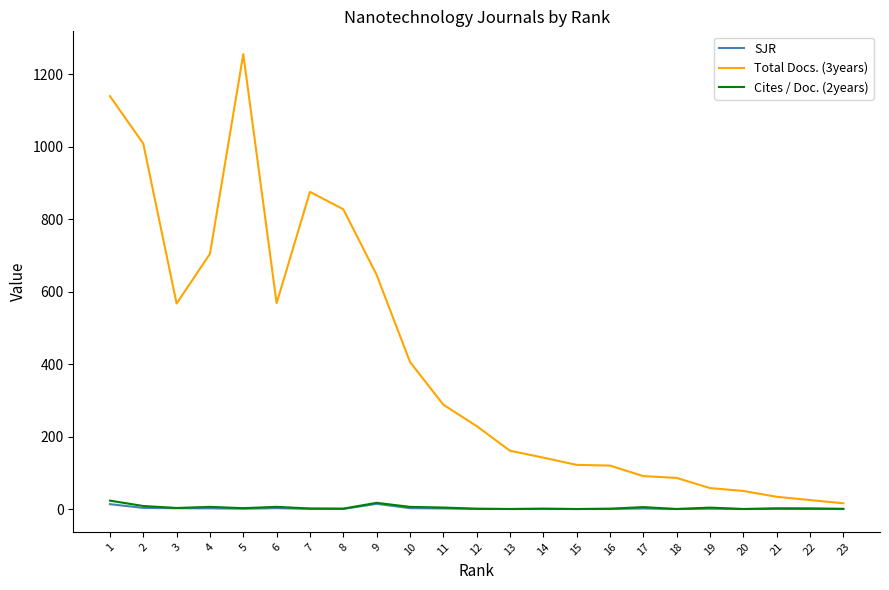

Which series has the widest spread of values?

Total Docs. (3years)